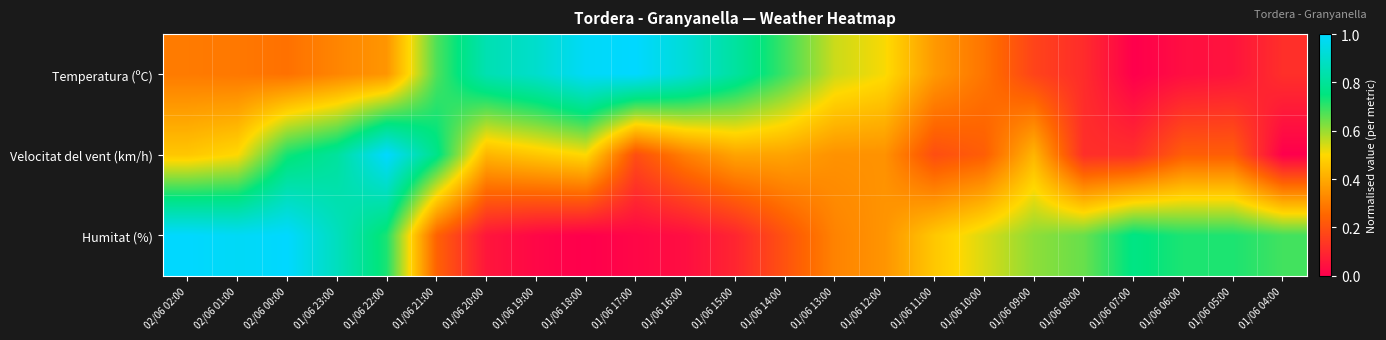

How many categories are shown in the chart?

23